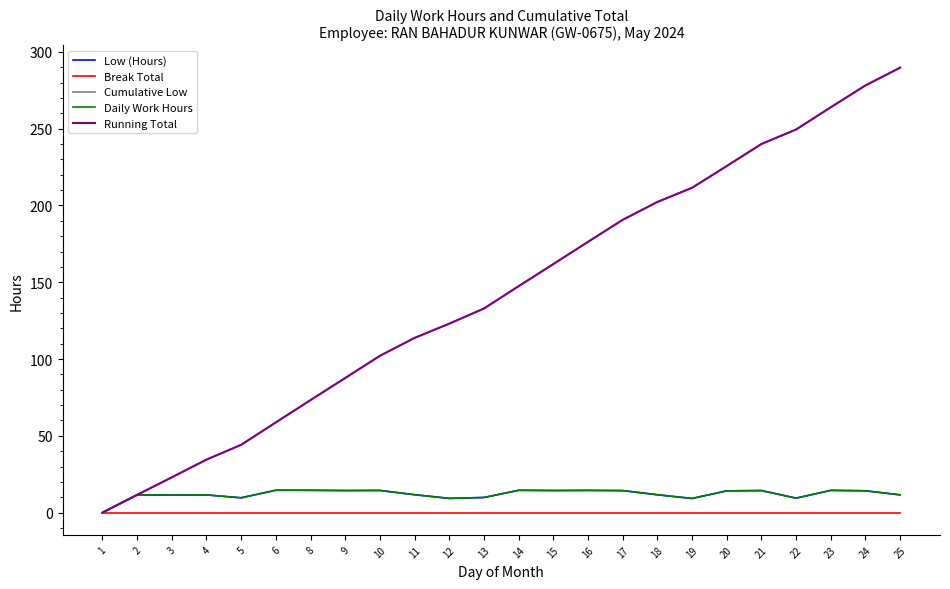

Is it true that Cumulative Low equals 132.9 at 13?

True